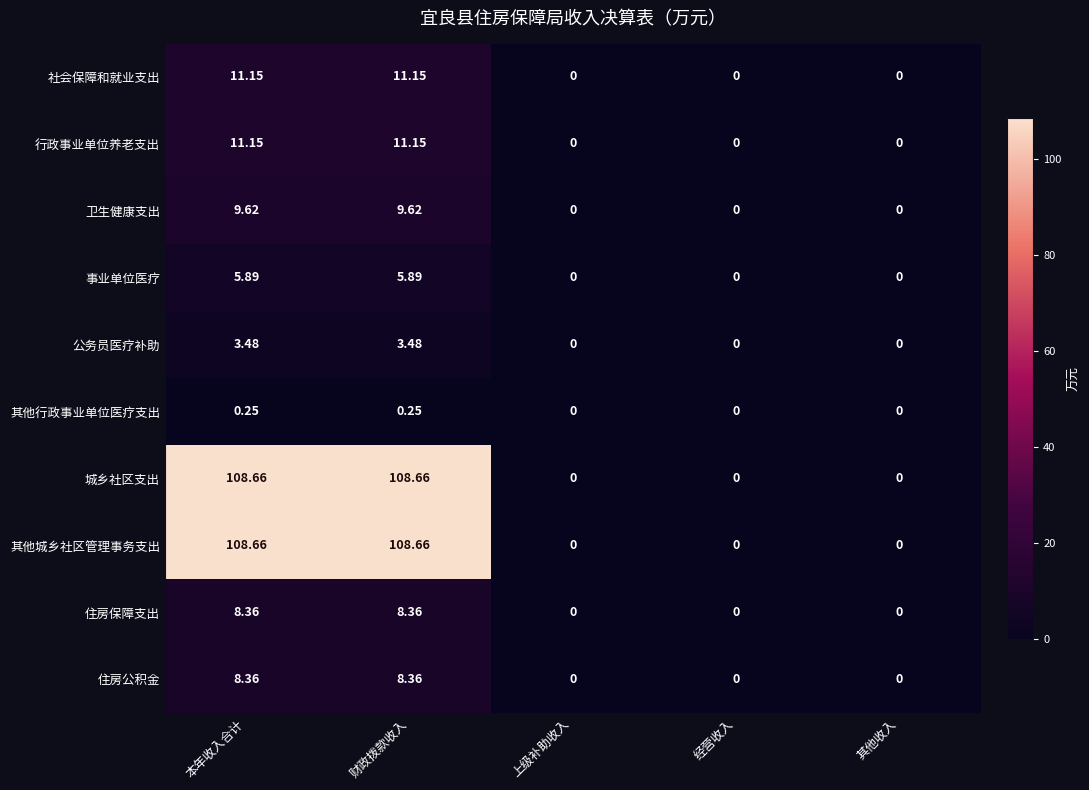

Is the value of 卫生健康支出 at 上级补助收入 greater than the value of 公务员医疗补助 at 本年收入合计?

No